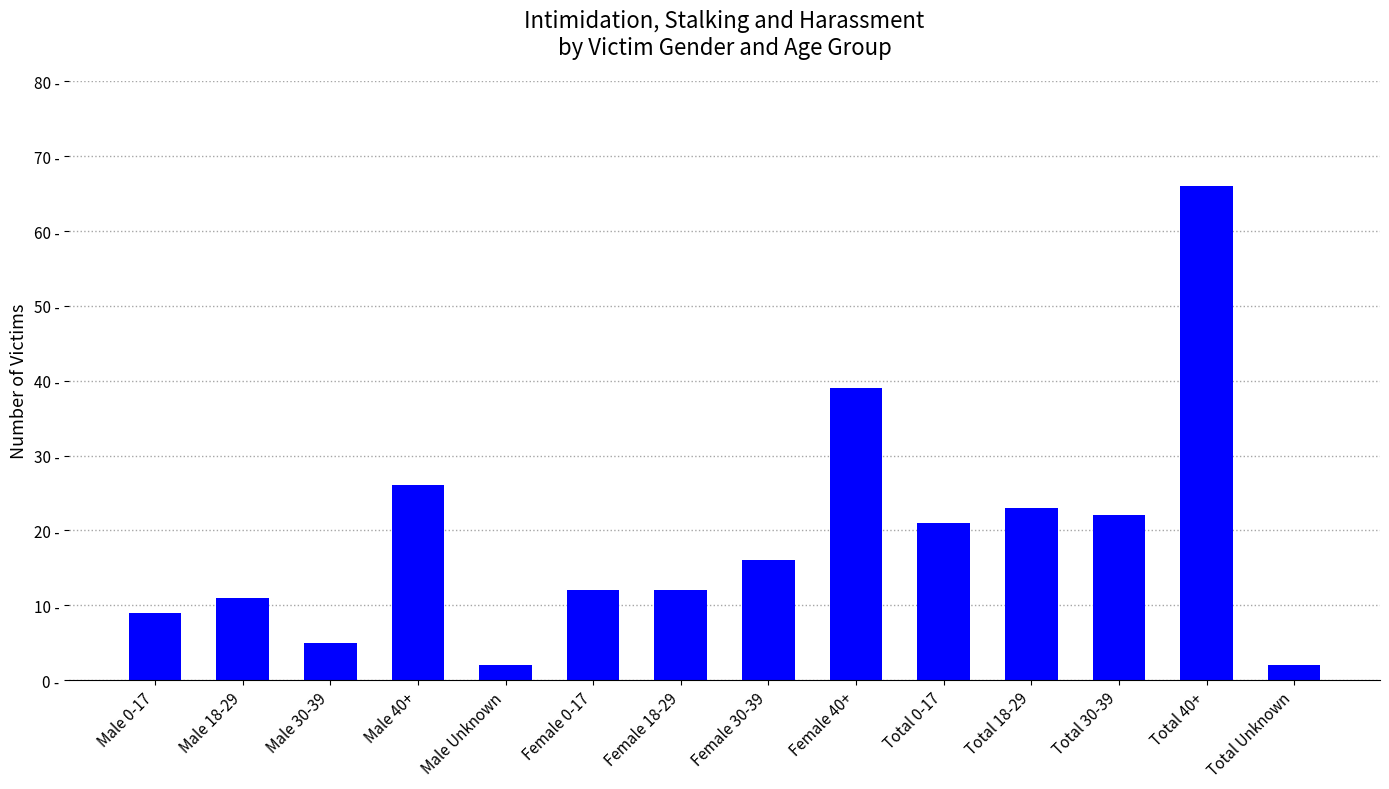

Rank the categories by value from highest to lowest.

Total 40+, Female 40+, Male 40+, Total 18-29, Total 30-39, Total 0-17, Female 30-39, Female 0-17, Female 18-29, Male 18-29, Male 0-17, Male 30-39, Male Unknown, Total Unknown